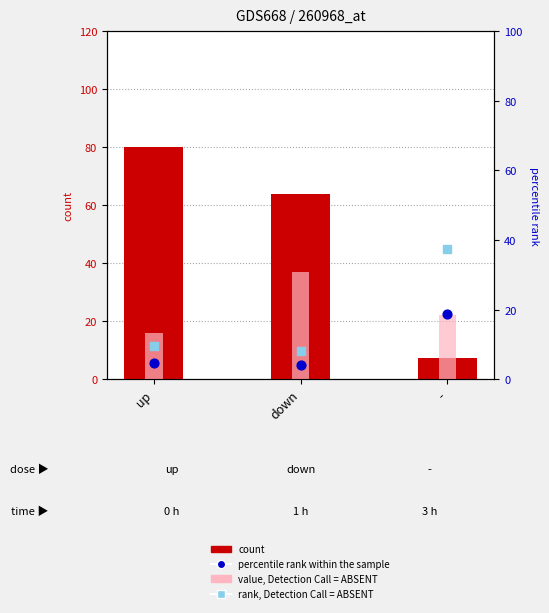

What are all the series names shown in the legend?

count, value, Detection Call = ABSENT, percentile rank within the sample, rank, Detection Call = ABSENT